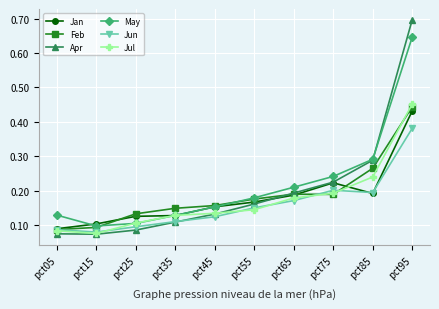

Where is the first local maximum for Jun?

pct75